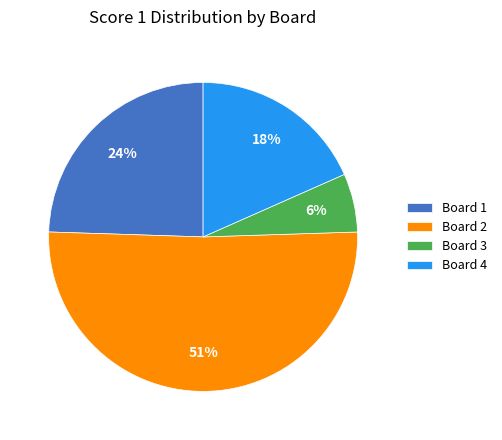

The Board 3 slice represents 6% of the pie. True or false?

True